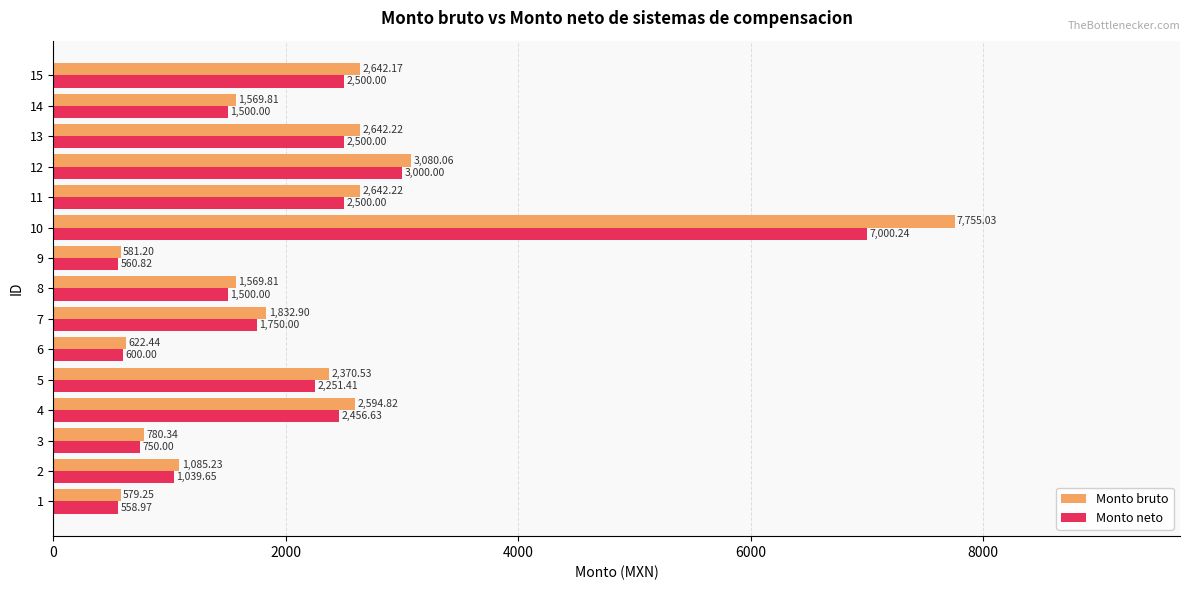

At 4, list the series in order from largest to smallest.

Monto bruto, Monto neto